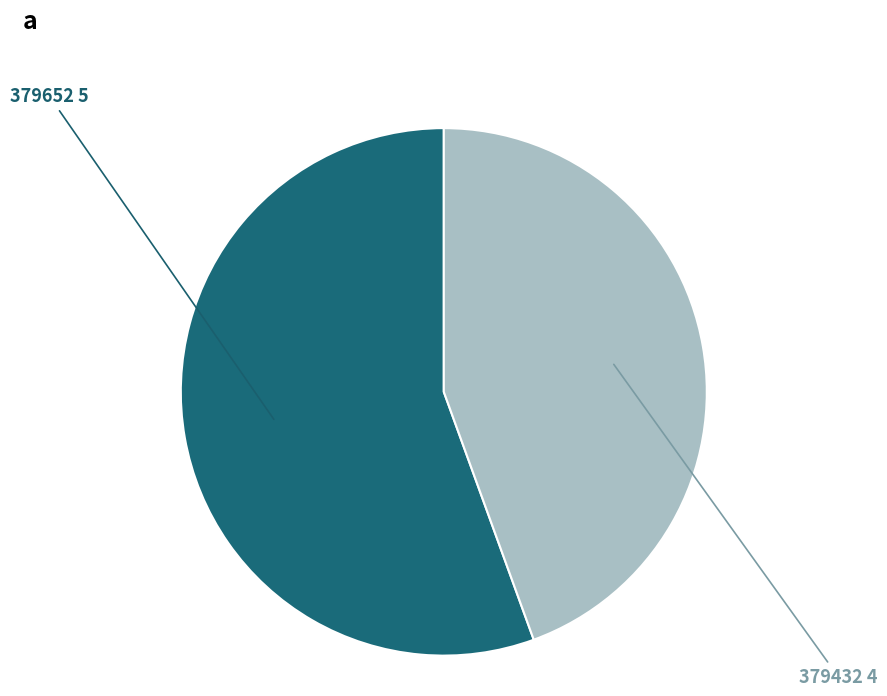

Is 379652 the majority of the pie?

Yes